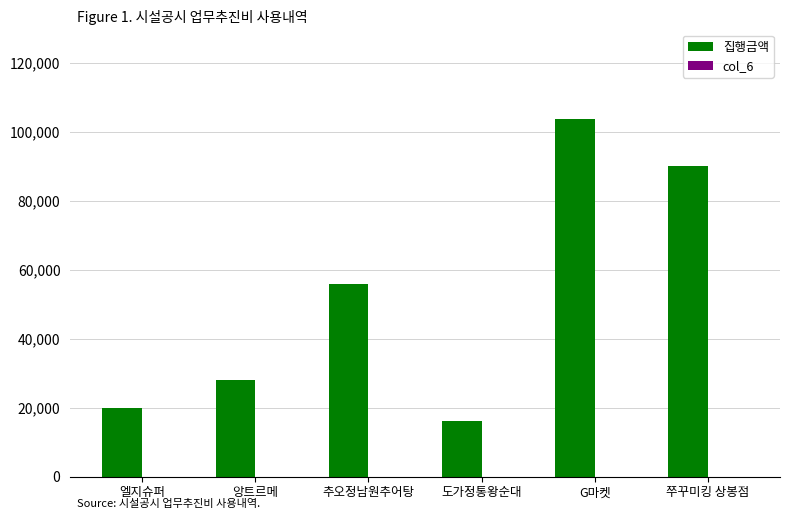

Which series changed the most between 도가정통왕순대 and 쭈꾸미킹 상봉점?

집행금액